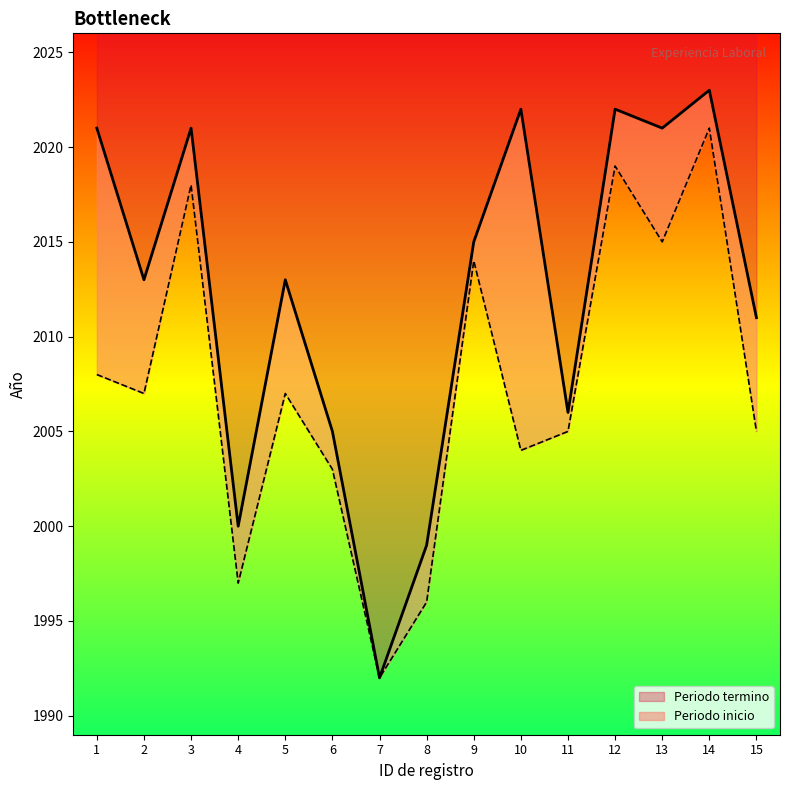

True or false: Periodo termino has more than 2 points higher than both neighbors.

True